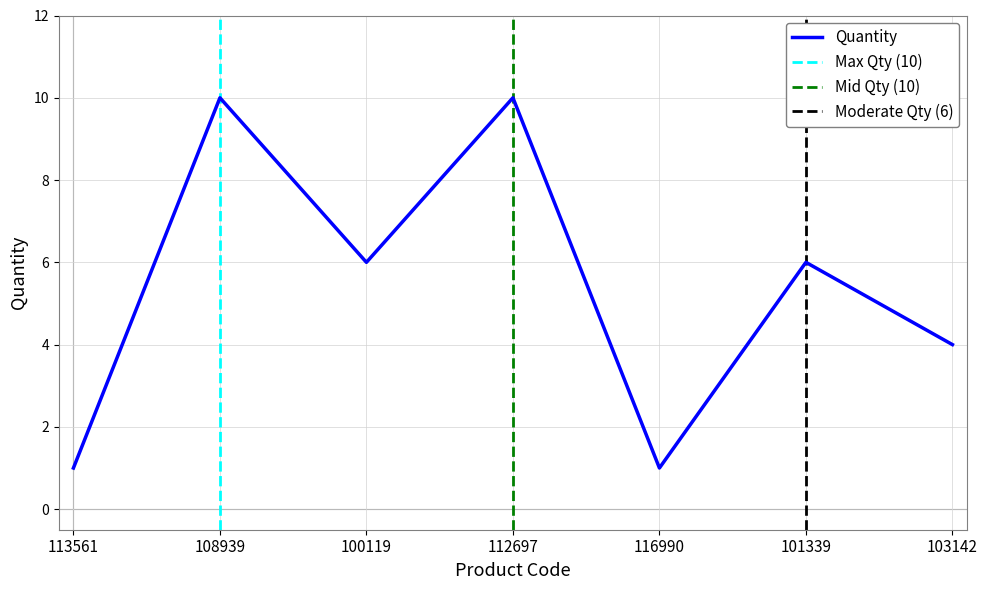

What is the value of the 4th point from the left?

10